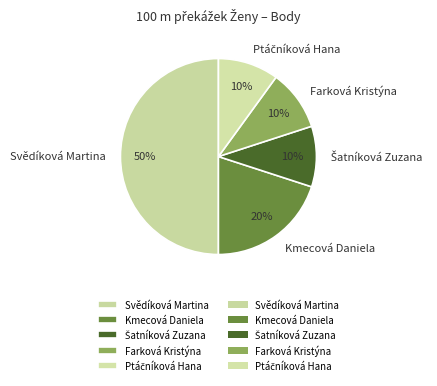

What is the largest slice in the pie chart?

Svědíková Martina